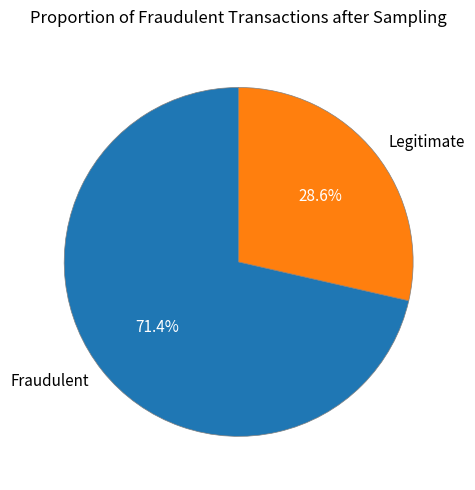

How much of the chart is everything except Legitimate?

71.4%